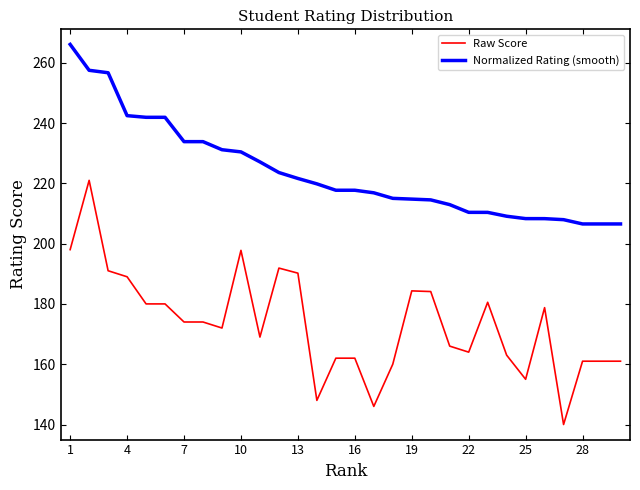

True or false: Normalized Rating (smooth) and Raw Score cross at least once.

False